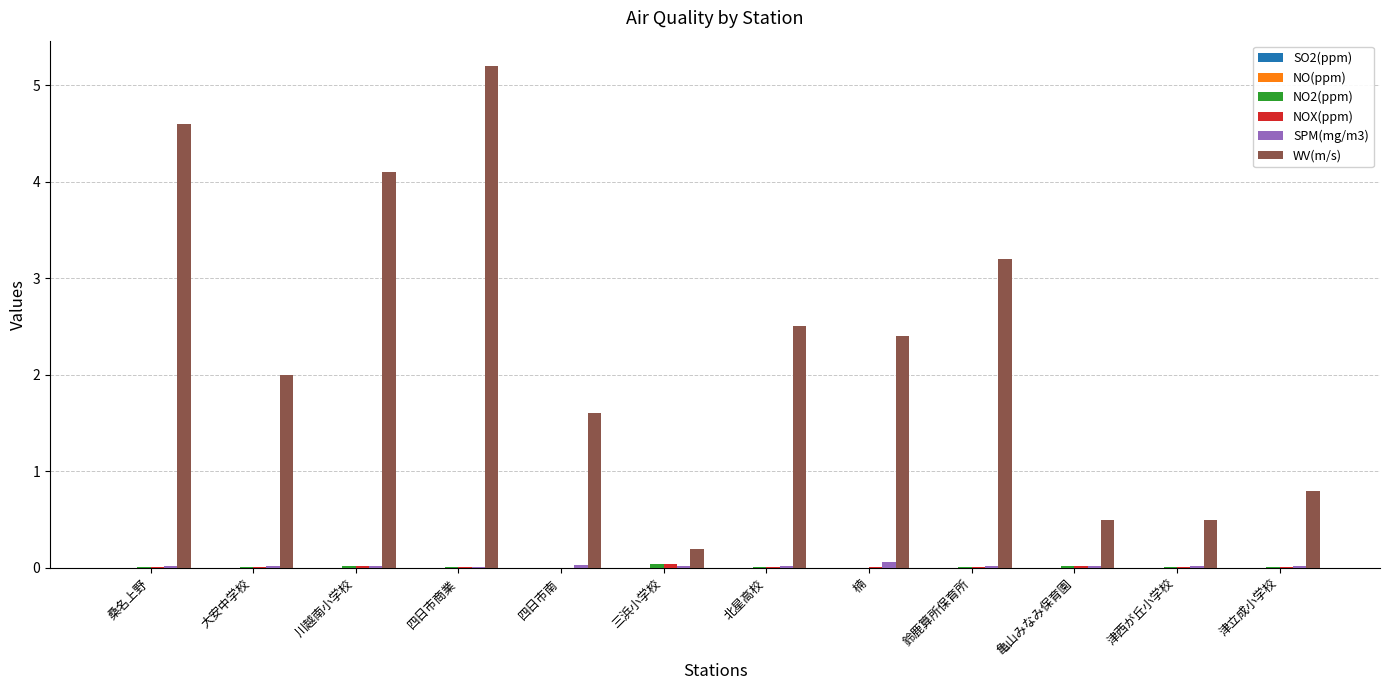

Which series has the largest total across all categories?

WV(m/s)